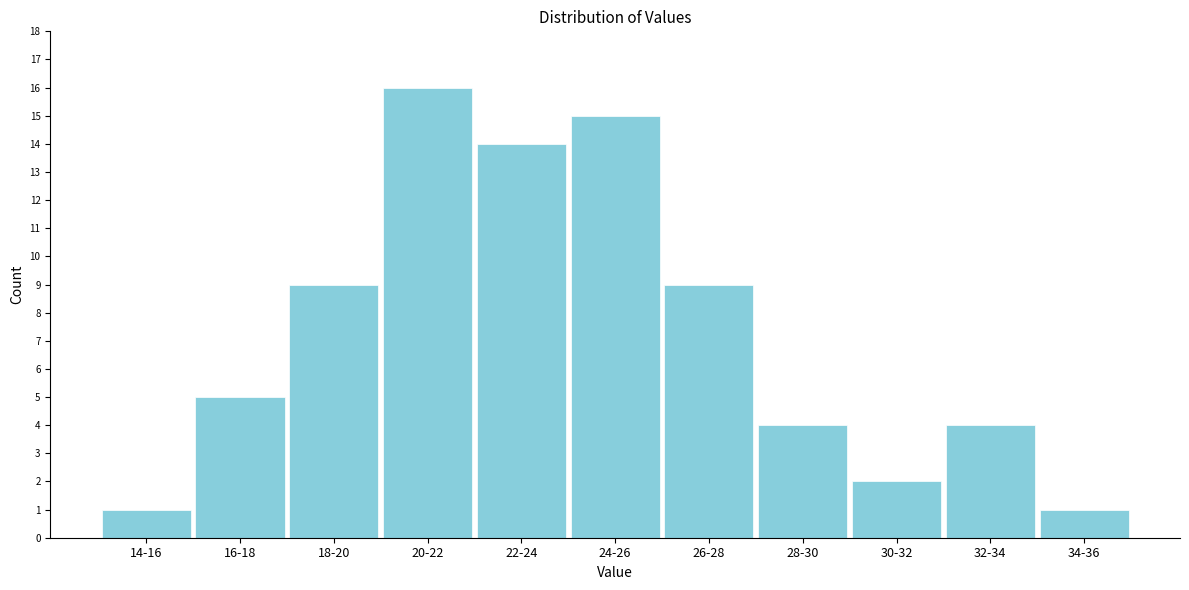

Reading left to right, list all the values displayed in this chart.

14-16=1	16-18=5	18-20=9	20-22=16	22-24=14	24-26=15	26-28=9	28-30=4	30-32=2	32-34=4	34-36=1